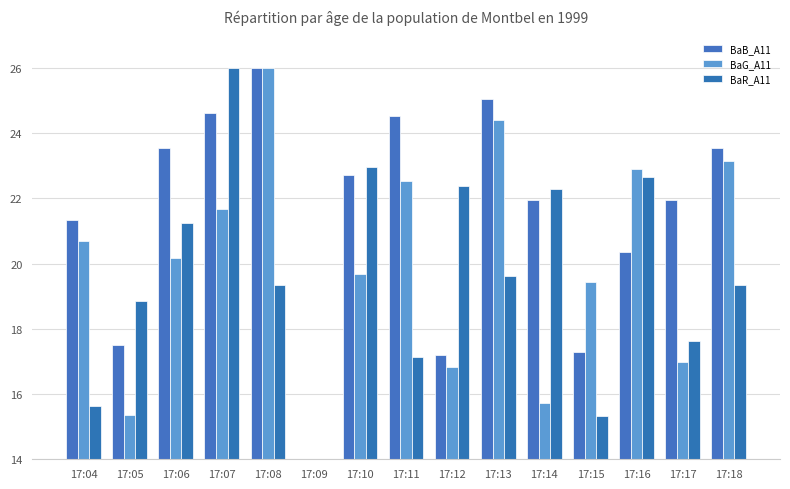

What is the spread (max minus min) of values at 17:12?

5.5